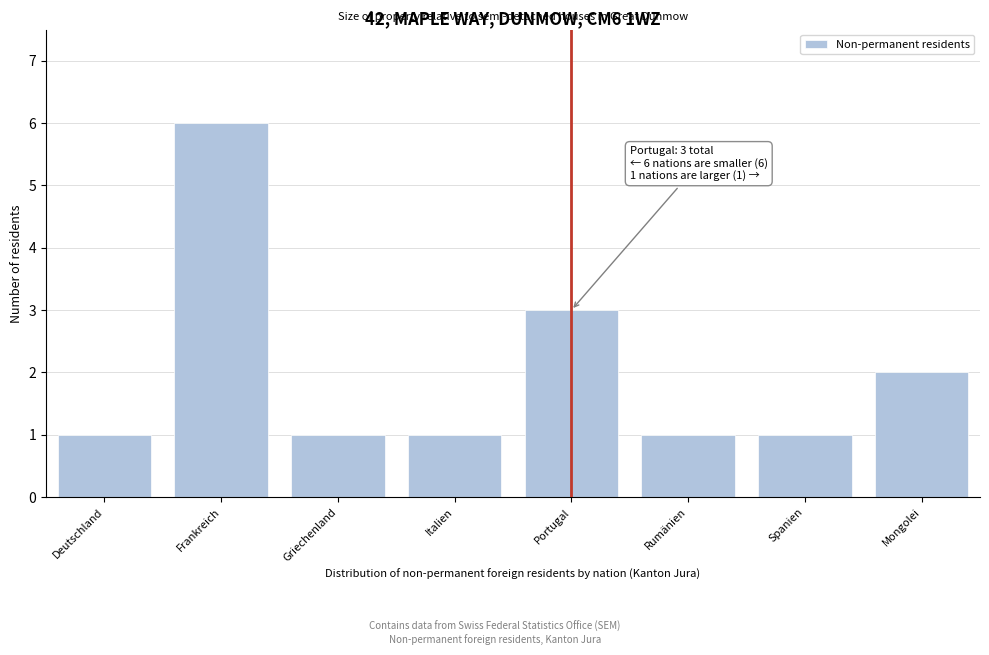

Reading right to left, list all the values displayed in this chart.

Mongolei=2	Spanien=1	Rumänien=1	Portugal=3	Italien=1	Griechenland=1	Frankreich=6	Deutschland=1